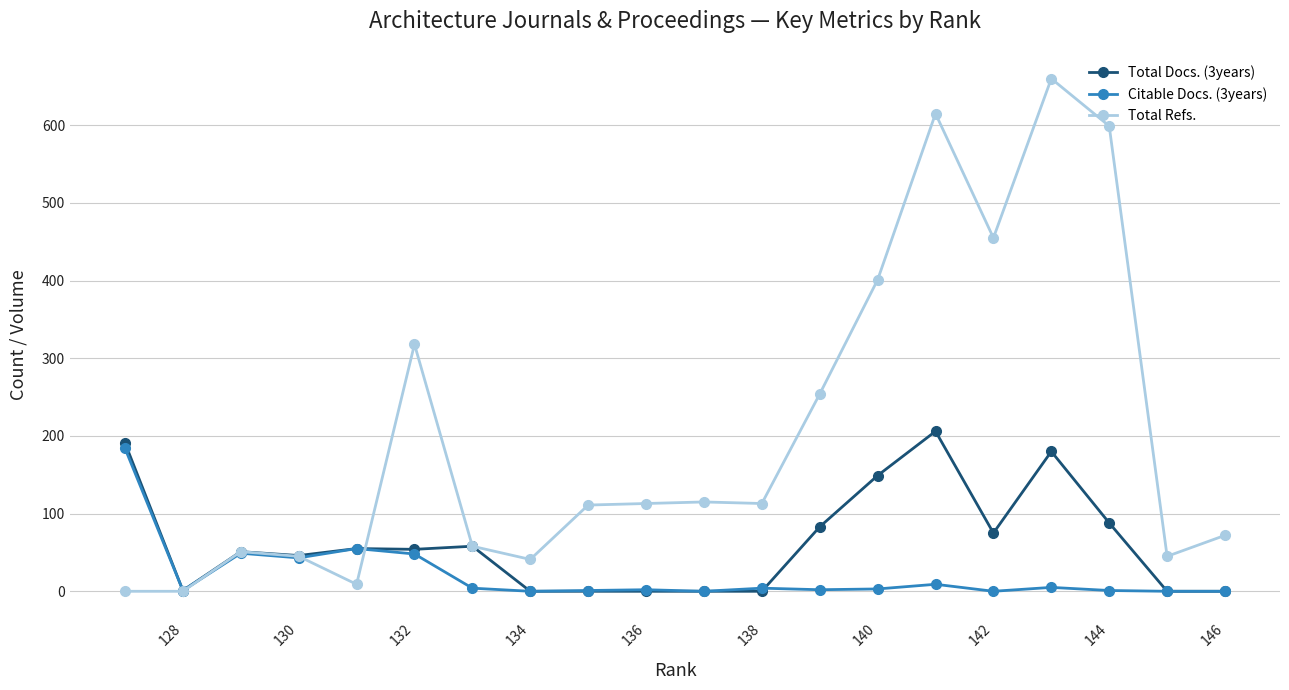

Which series has the largest range (max minus min)?

Total Refs.